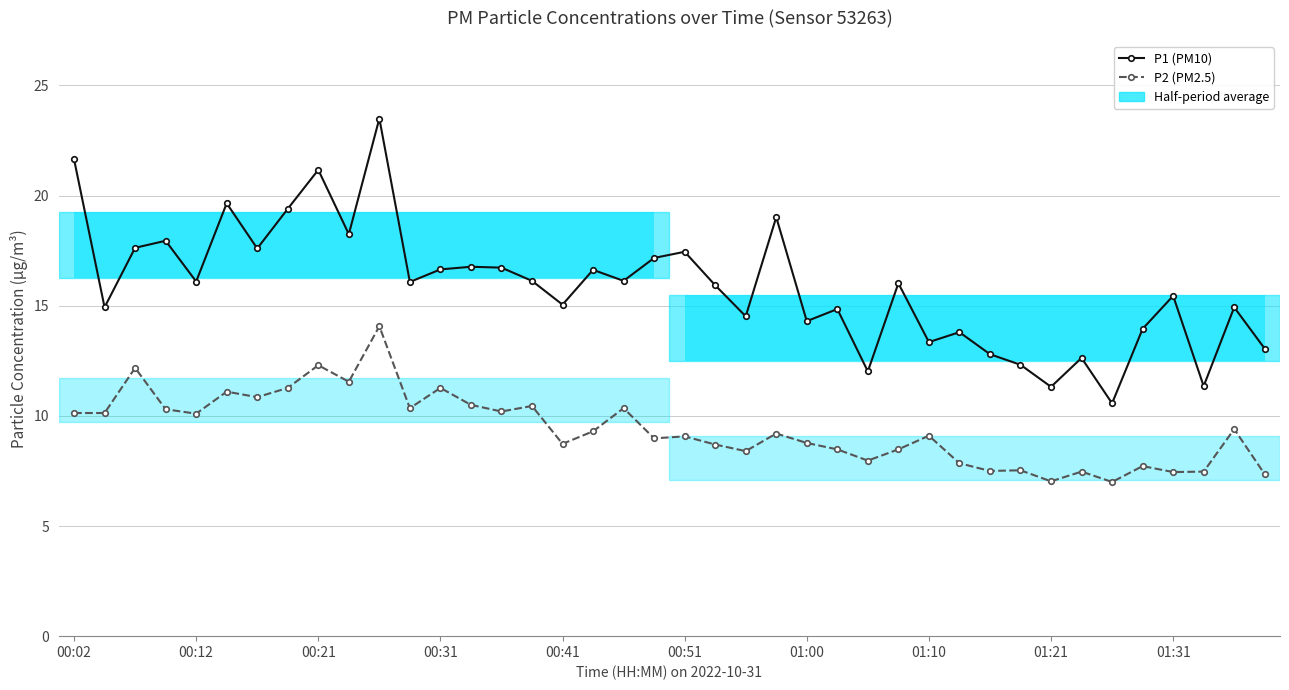

True or false: P1 (PM10) and P2 (PM2.5) intersect in this chart.

False